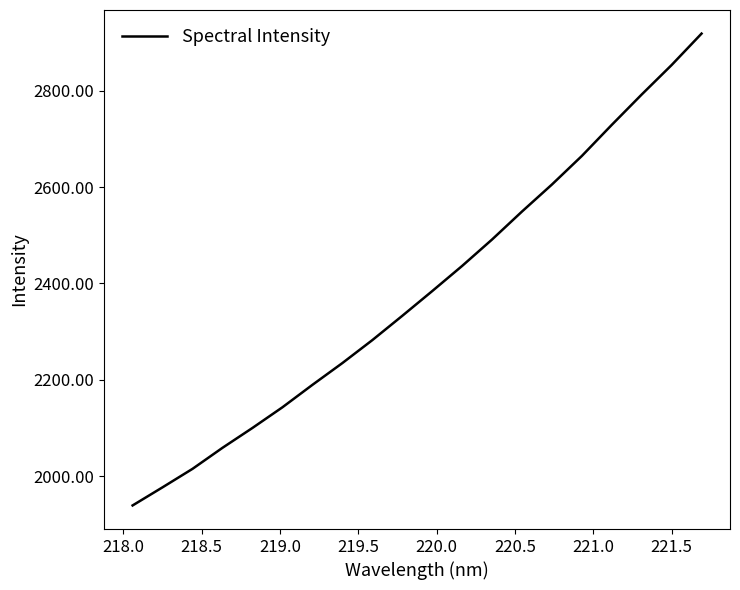

What is the smallest value displayed?

1939.8